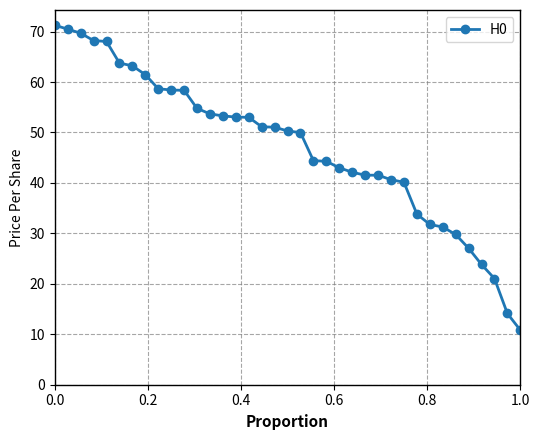

What is the value of the 13th point from the left?

53.7